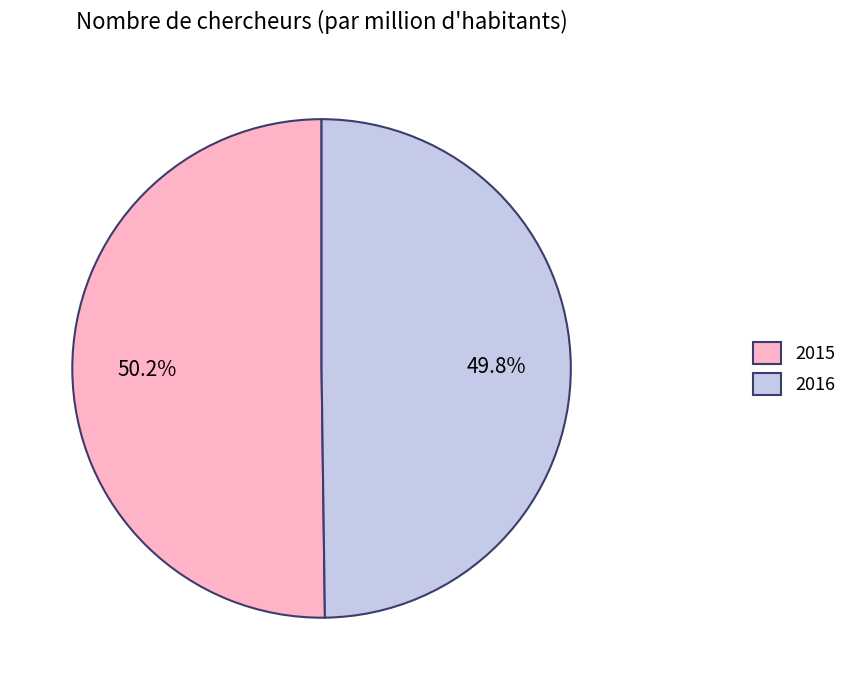

Count the number of slices in the pie.

2